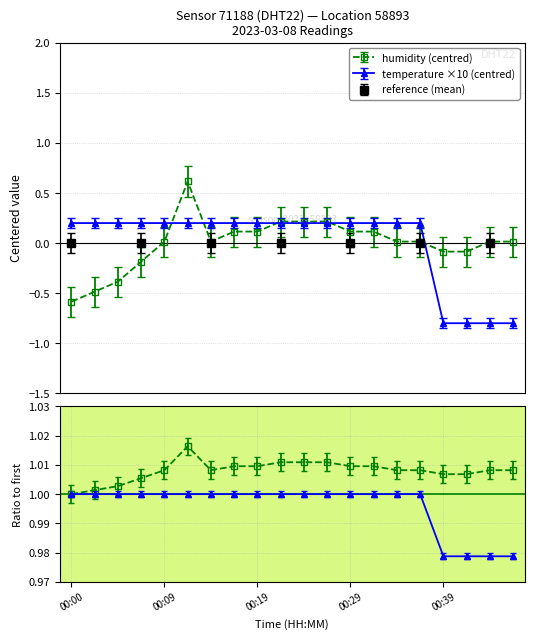

What is the difference between the second highest and second lowest values in the temperature series?

1.0